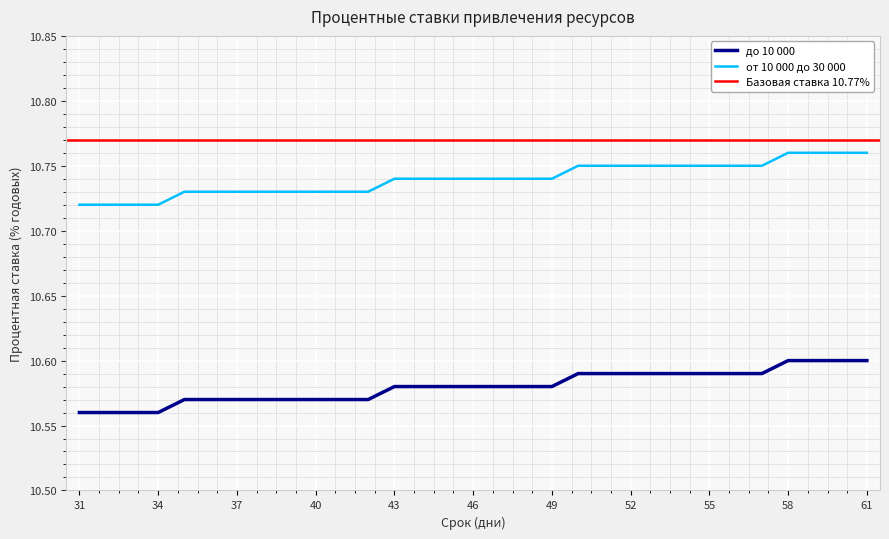

At how many categories does at least one series exceed 10?

31